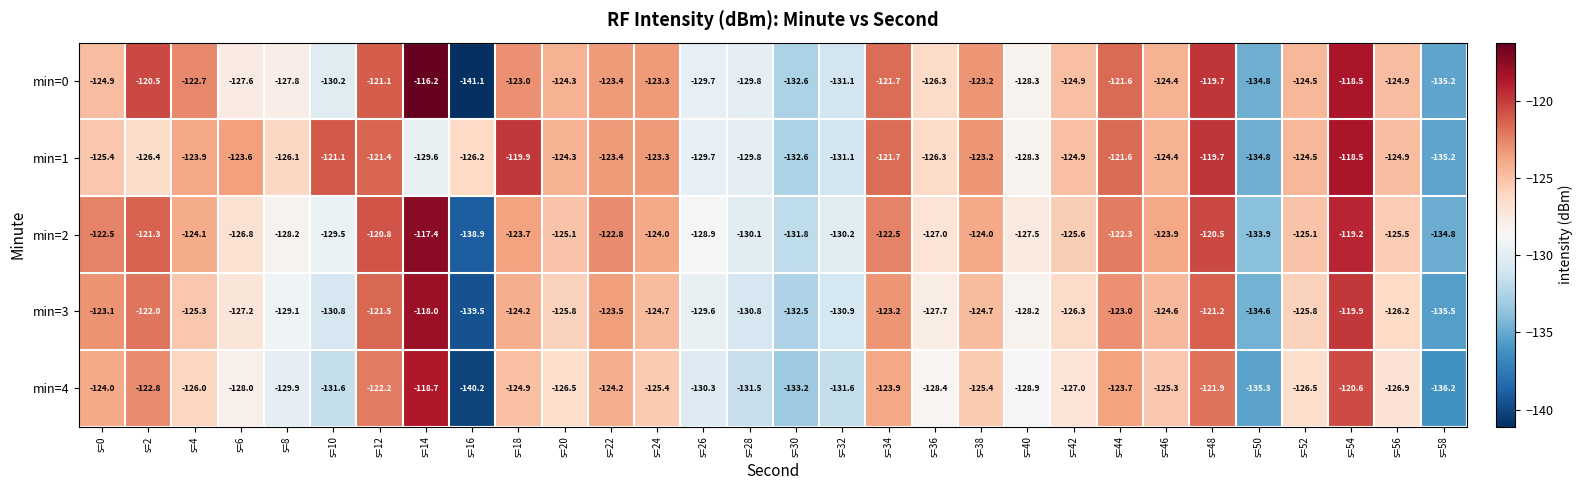

What is the difference between the maximum and minimum values in the min=1 series?

16.7